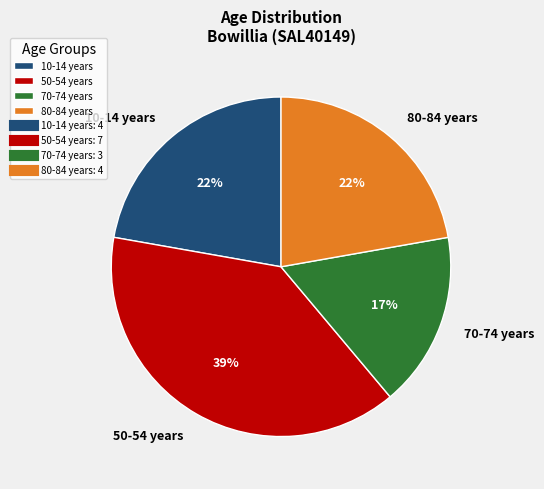

How many slices are in this pie chart?

4